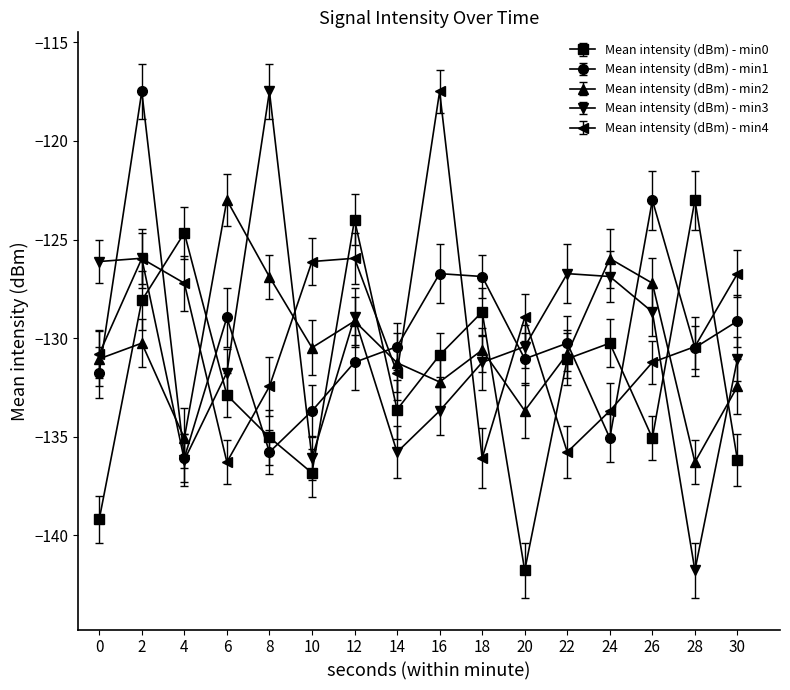

What is the minimum value shown in the chart?

-141.8